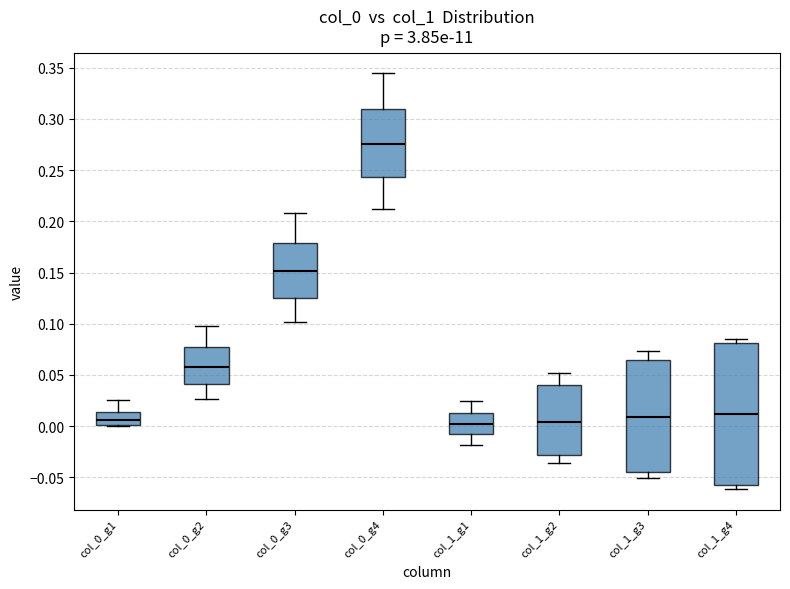

Reading left to right, read every box against the y-axis: the position of its median line, the range the box covers, and the ends of its whiskers. The values are not printed on the chart, so give them approximately, as read against the axis.

col_0_g1: median 0.005, box 0.000 to 0.015, whiskers 0.000 to 0.025
col_0_g2: median 0.060, box 0.040 to 0.075, whiskers 0.025 to 0.100
col_0_g3: median 0.150, box 0.125 to 0.180, whiskers 0.100 to 0.210
col_0_g4: median 0.275, box 0.245 to 0.310, whiskers 0.210 to 0.345
col_1_g1: median 0.000, box -0.010 to 0.015, whiskers -0.020 to 0.025
col_1_g2: median 0.005, box -0.030 to 0.040, whiskers -0.035 to 0.050
col_1_g3: median 0.010, box -0.045 to 0.065, whiskers -0.050 to 0.075
col_1_g4: median 0.010, box -0.055 to 0.080, whiskers -0.060 to 0.085